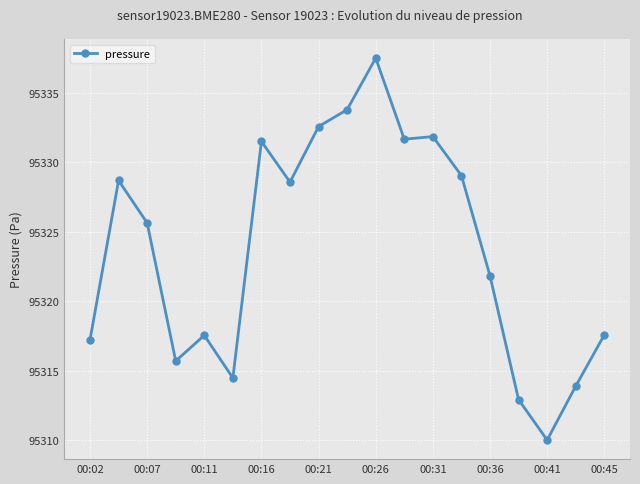

Count the number of data series in this chart.

1